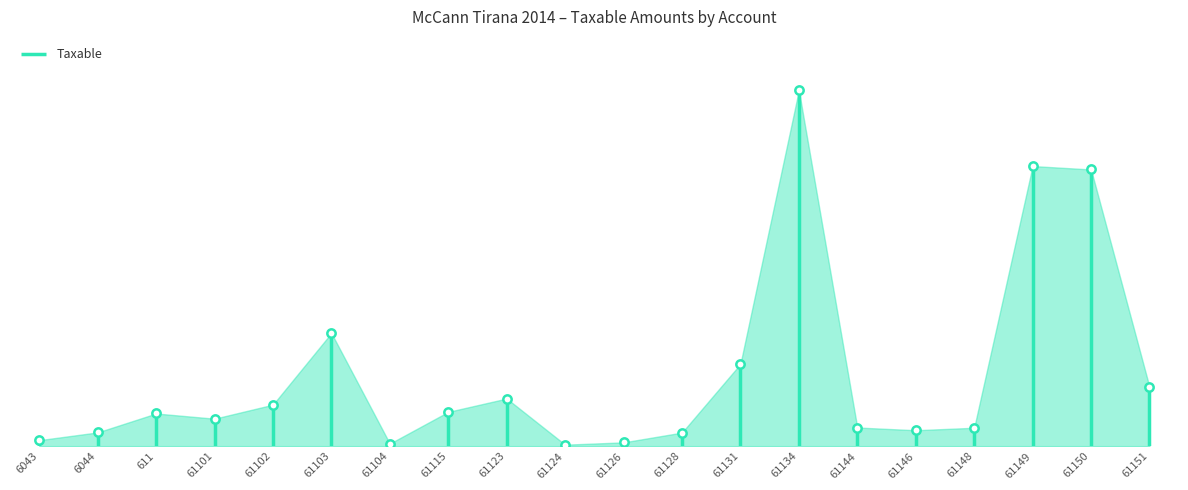

What is the average value?

125113.5